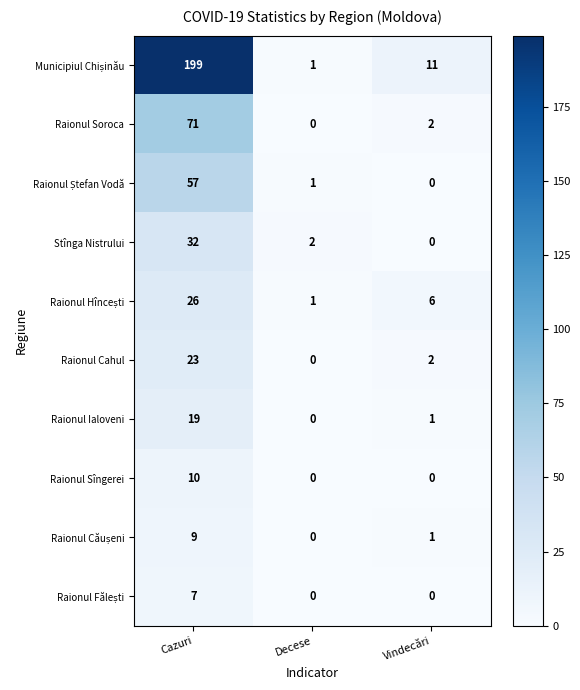

What is the total value across all series at Decese?

5